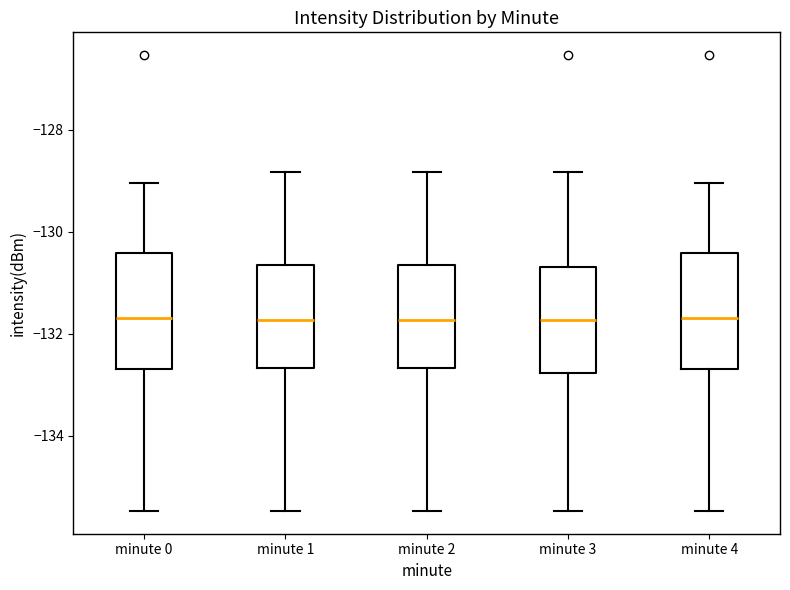

Reading left to right, transcribe this box plot: for each box, give where its median line is, the range the box spans, and where its two whiskers end, as read against the y-axis. The values are not printed on the chart, so give them approximately, as read against the axis.

minute 0: median -131.6, box -132.6 to -130.4, whiskers -135.4 to -129.0
minute 1: median -131.8, box -132.6 to -130.6, whiskers -135.4 to -128.8
minute 2: median -131.8, box -132.6 to -130.6, whiskers -135.4 to -128.8
minute 3: median -131.8, box -132.8 to -130.6, whiskers -135.4 to -128.8
minute 4: median -131.6, box -132.6 to -130.4, whiskers -135.4 to -129.0